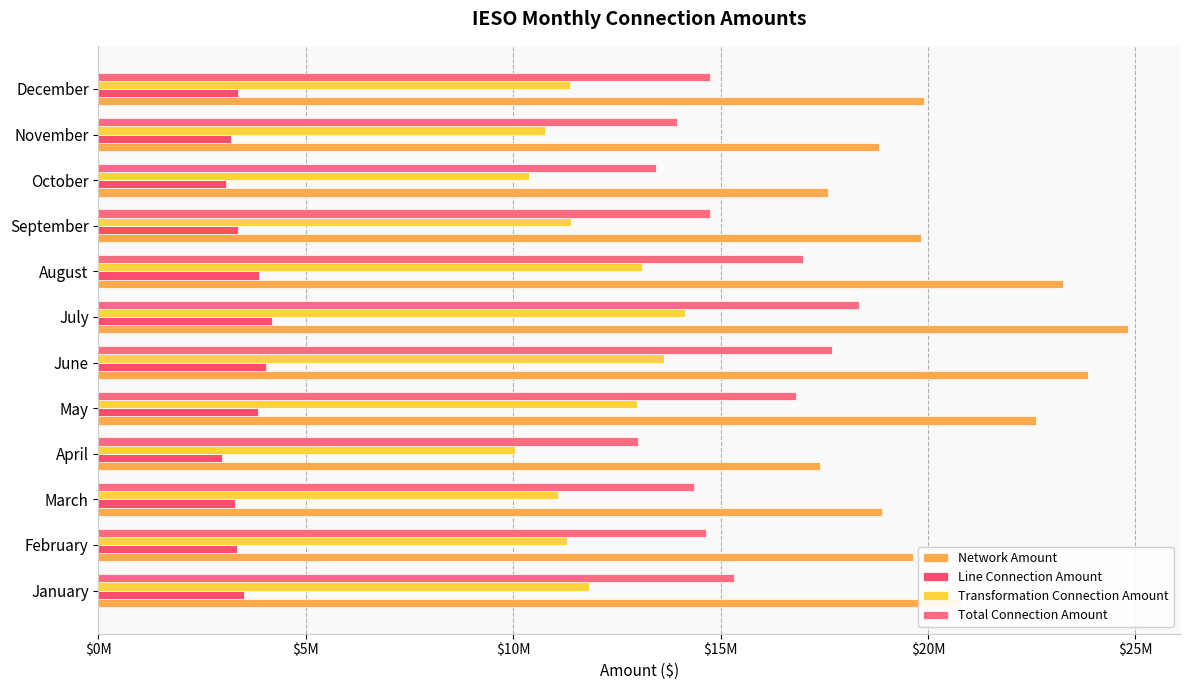

What are all the series names shown in the legend?

Network Amount, Line Connection Amount, Transformation Connection Amount, Total Connection Amount